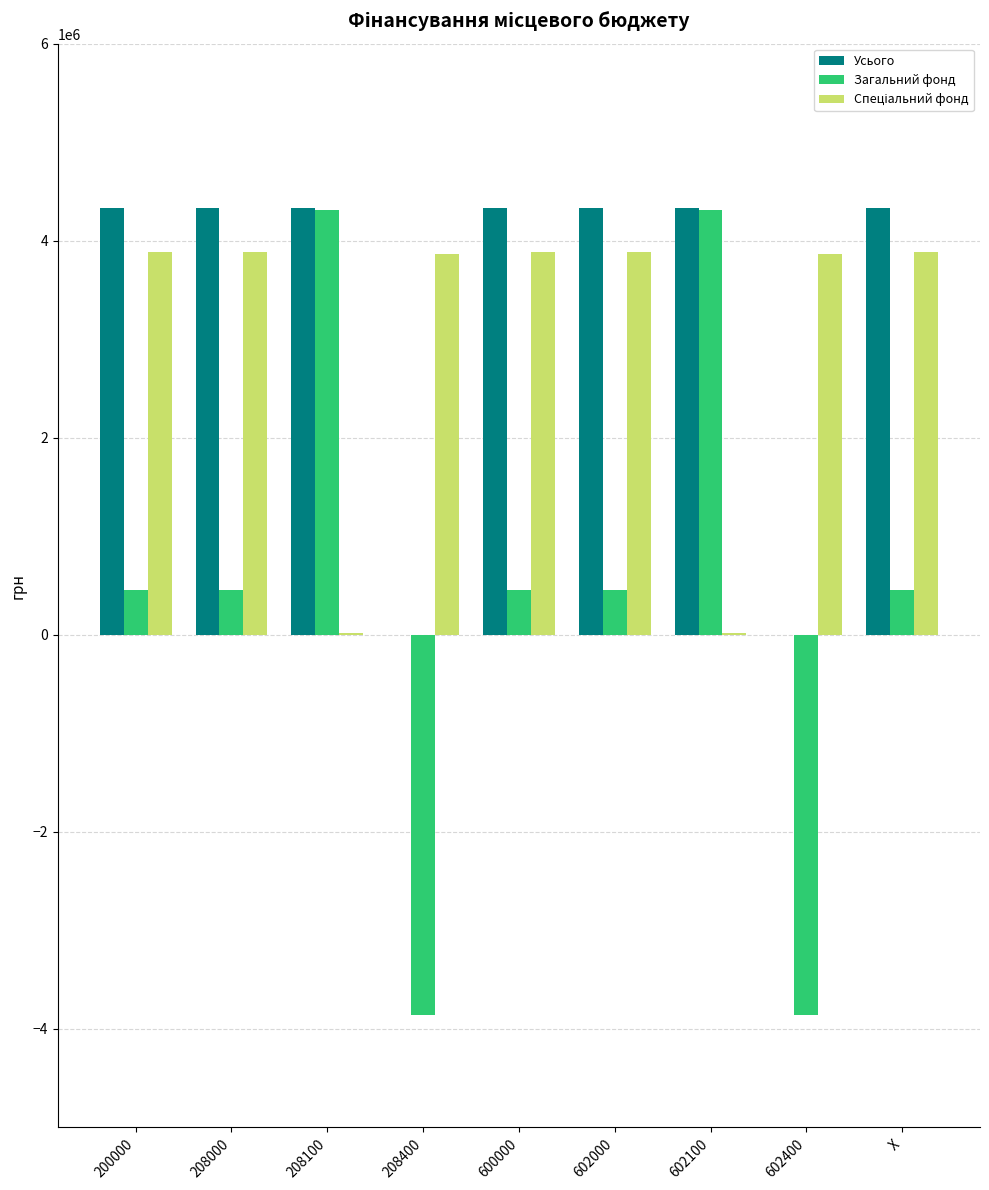

What is the sum of the Загальний фонд values at 208400 and 208000?

-3411622.8